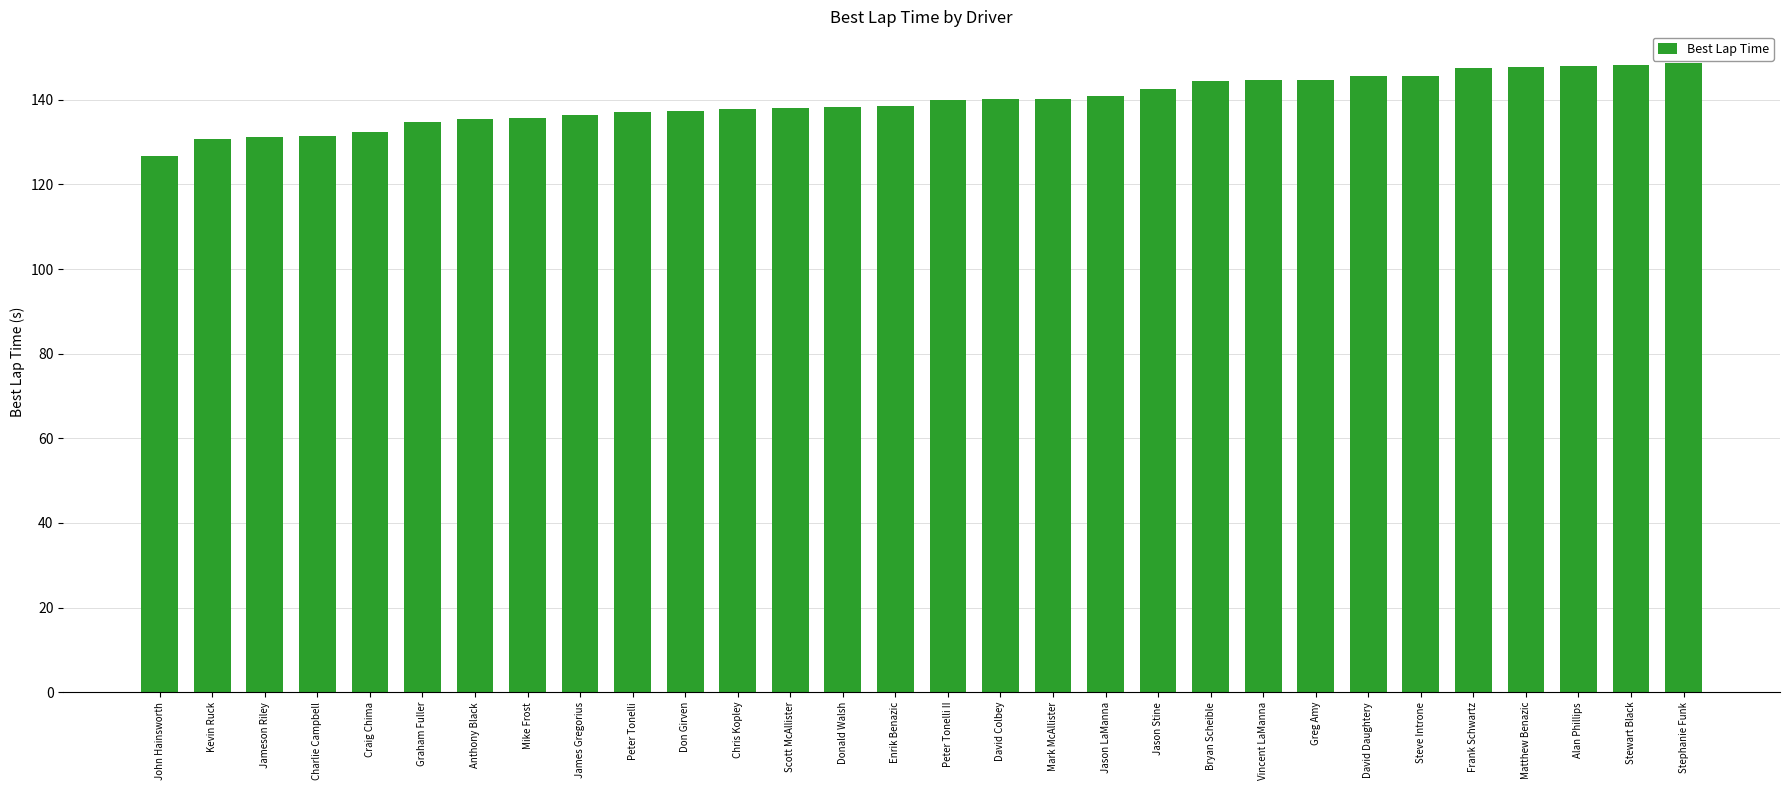

Read the value at Stewart Black.

148.3